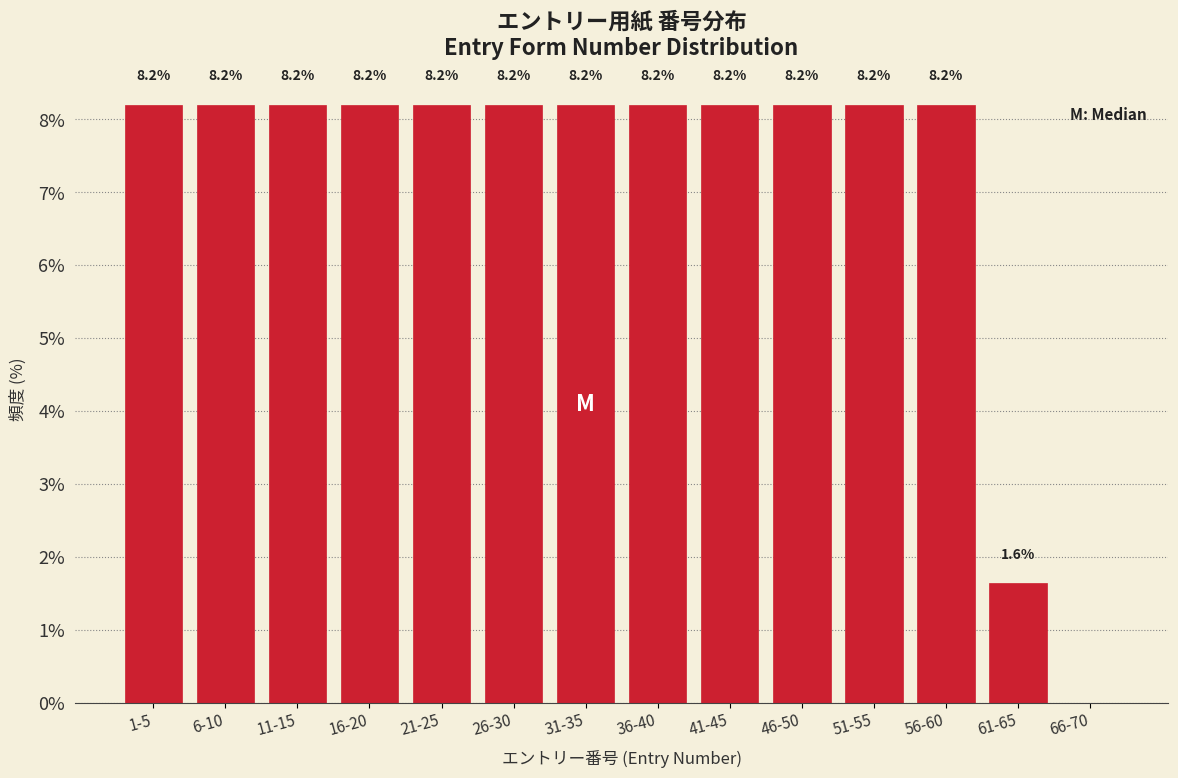

Reading right to left, extract all data points from this chart.

66-70=0.0	61-65=1.6	56-60=8.2	51-55=8.2	46-50=8.2	41-45=8.2	36-40=8.2	31-35=8.2	26-30=8.2	21-25=8.2	16-20=8.2	11-15=8.2	6-10=8.2	1-5=8.2